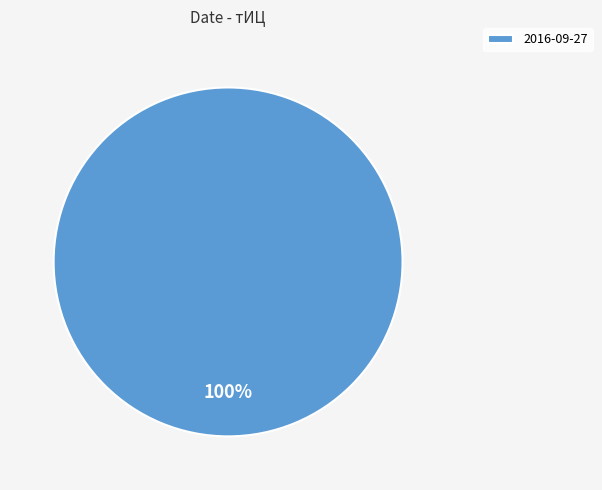

Is it true that 2016-09-27 is 92% of the pie?

False